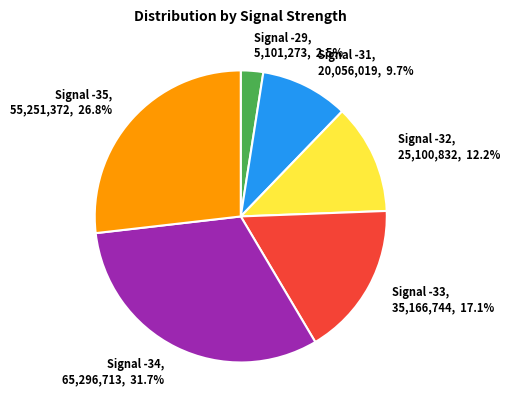

How many slices are in this pie chart?

6